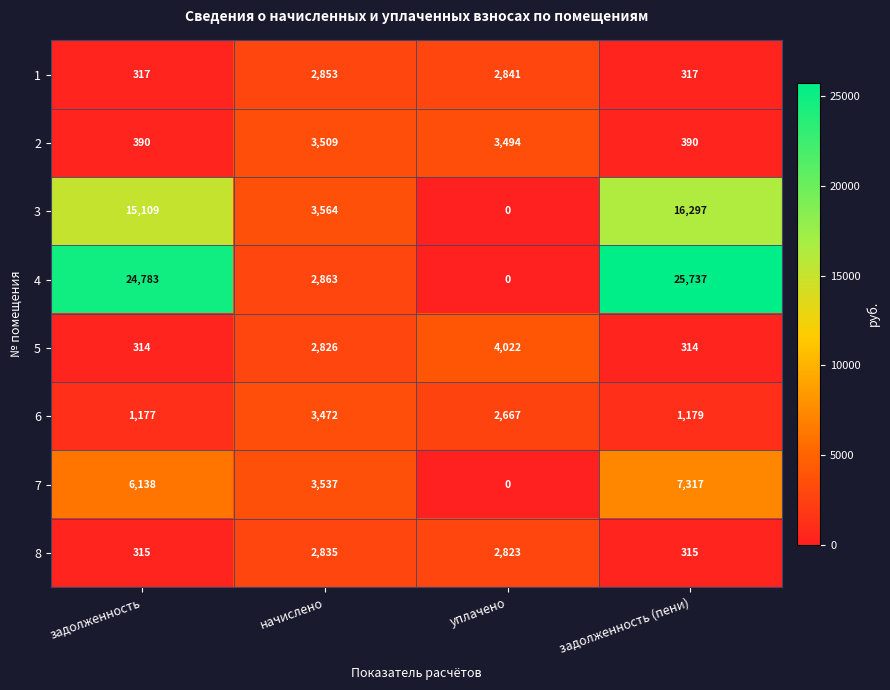

True or false: 2 has a value of 390 at задолженность.

True